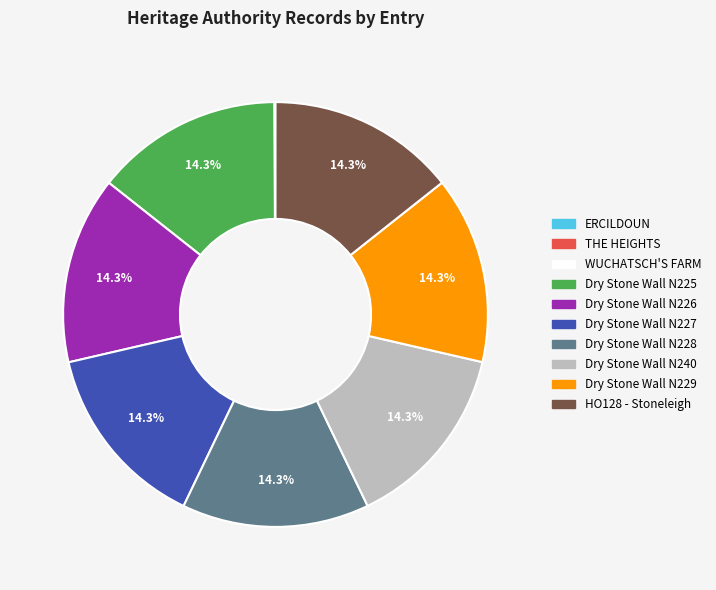

What is the ratio of the value at Dry Stone Wall N226 to the value at Dry Stone Wall N229?

1.0